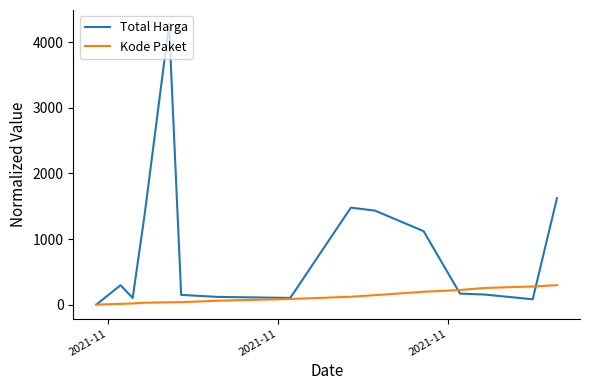

List the series in order of their overall mean, lowest first.

Kode Paket, Total Harga